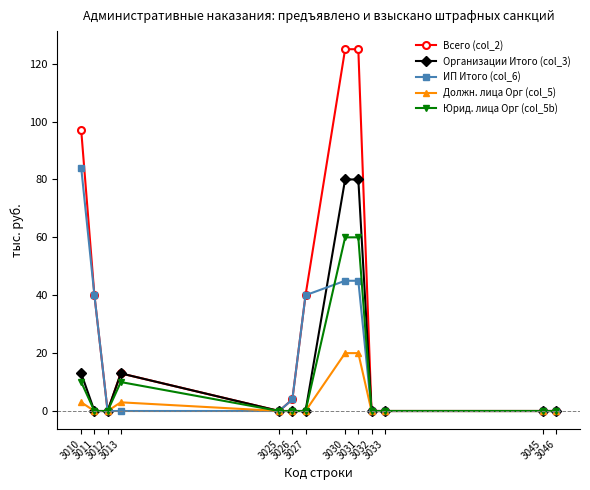

What is the difference between the ИП Итого (col_6) values at 3010 and 3045?

84